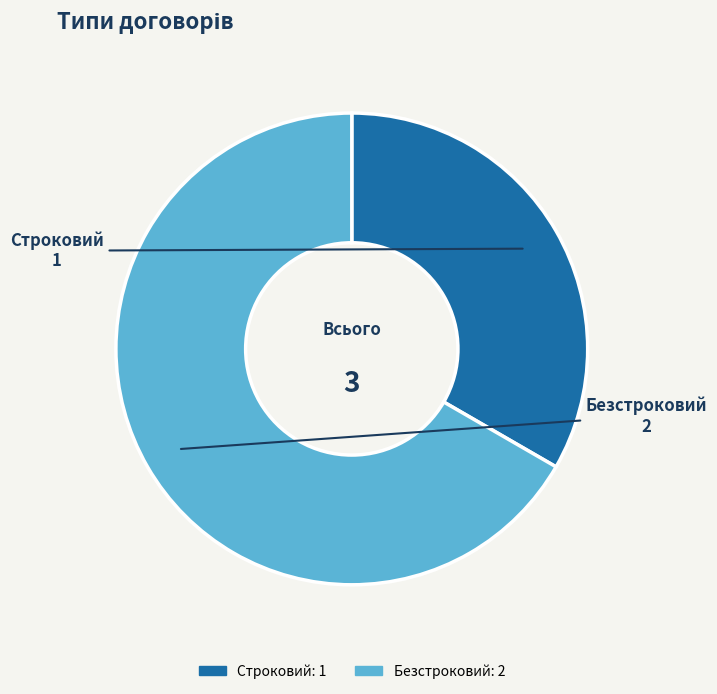

Combined, do Строковий and Безстроковий account for over 50%?

Yes